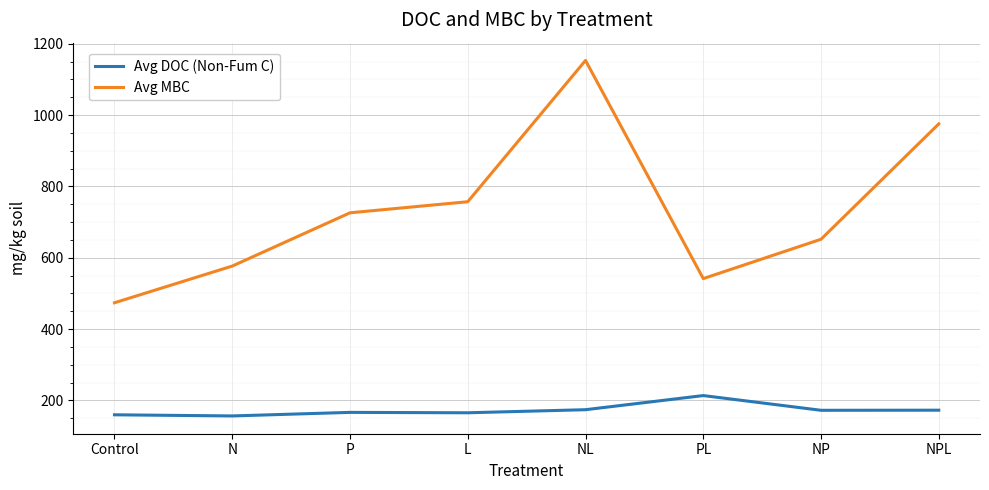

At L, list the series in order from smallest to largest.

Avg DOC (Non-Fum C), Avg MBC